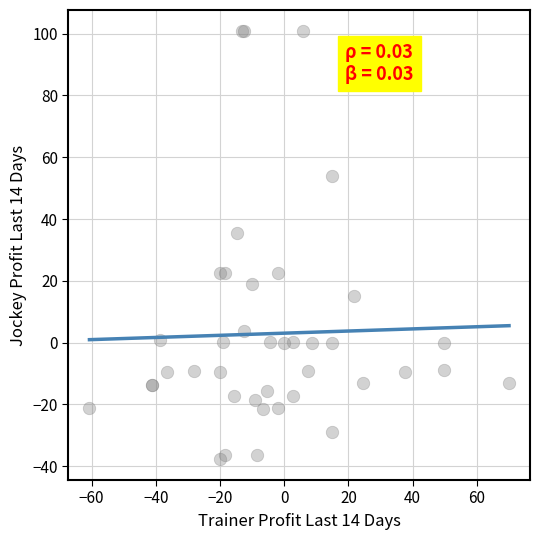

What Y value in the scatter plot is closest to 31?

35.5